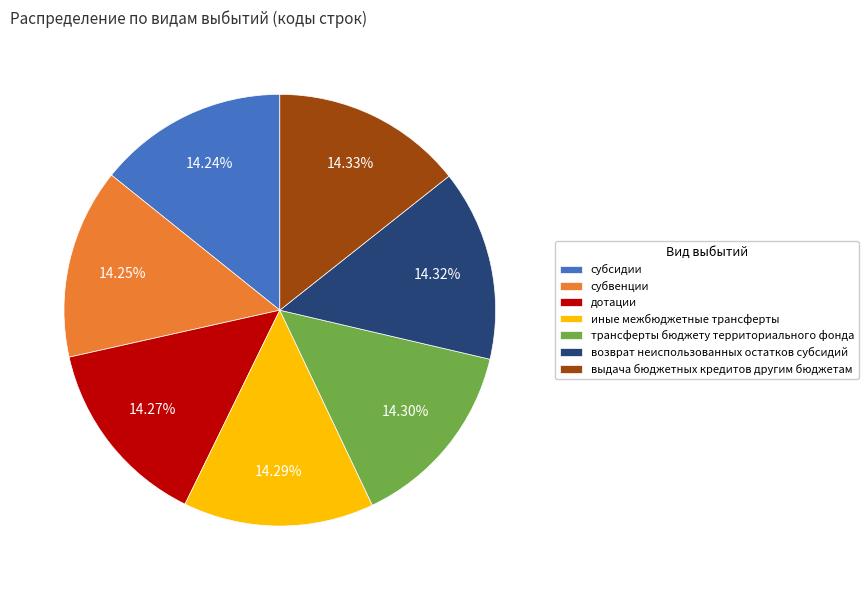

The иные межбюджетные трансферты slice represents 14% of the pie. True or false?

True